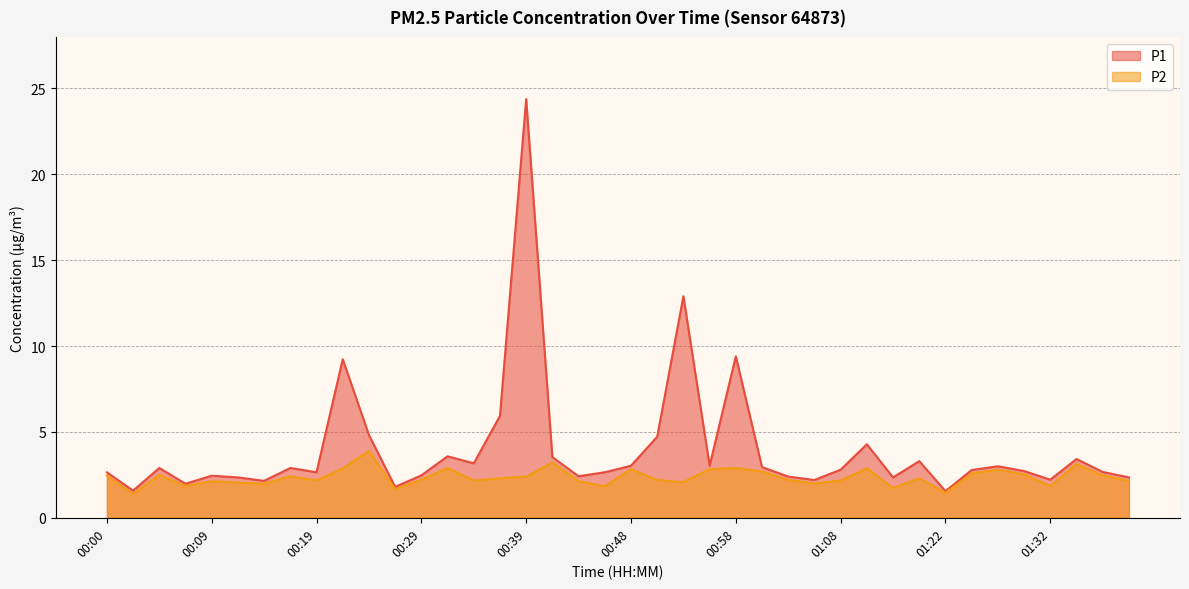

Reading left to right, what are all the values shown in this chart?

P1: 00:00=2.6	00:02=1.6	00:05=2.9	00:07=2.0	00:09=2.5	00:12=2.4	00:14=2.1	00:17=2.9	00:19=2.6	00:22=9.2	00:24=4.8	00:27=1.8	00:29=2.5	00:31=3.6	00:34=3.2	00:36=5.9	00:39=24.4	00:41=3.5	00:44=2.4	00:46=2.6	00:48=3.0	00:51=4.7	00:53=12.9	00:56=3.0	00:58=9.4	01:01=3.0	01:03=2.4	01:06=2.2	01:08=2.8	01:11=4.3	01:17=2.4	01:19=3.3	01:22=1.6	01:24=2.8	01:27=3.0	01:29=2.7	01:32=2.2	01:34=3.4	01:37=2.7	01:39=2.4
P2: 00:00=2.5	00:02=1.4	00:05=2.5	00:07=1.9	00:09=2.1	00:12=2.0	00:14=2.0	00:17=2.4	00:19=2.2	00:22=2.9	00:24=3.9	00:27=1.7	00:29=2.2	00:31=2.9	00:34=2.2	00:36=2.3	00:39=2.4	00:41=3.2	00:44=2.1	00:46=1.8	00:48=2.8	00:51=2.2	00:53=2.1	00:56=2.8	00:58=2.9	01:01=2.7	01:03=2.2	01:06=2.0	01:08=2.2	01:11=2.9	01:17=1.7	01:19=2.3	01:22=1.4	01:24=2.6	01:27=2.8	01:29=2.5	01:32=1.9	01:34=3.1	01:37=2.5	01:39=2.1